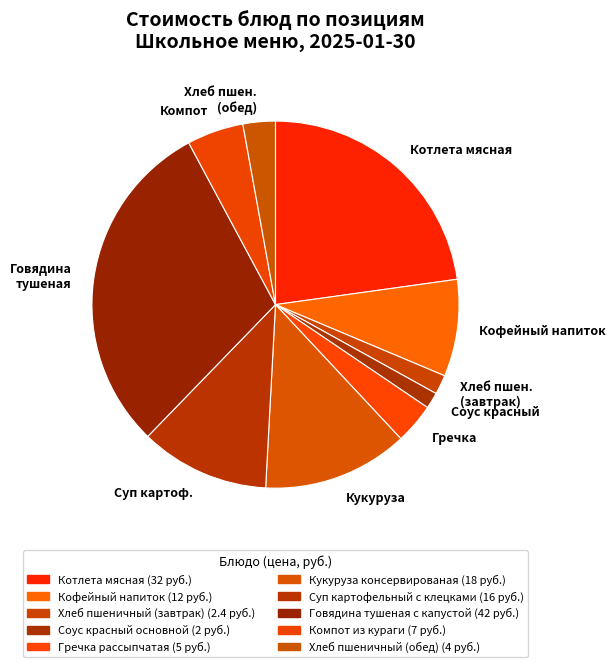

What is the ratio of the value at Кукуруза to the value at Суп картоф.?

1.1